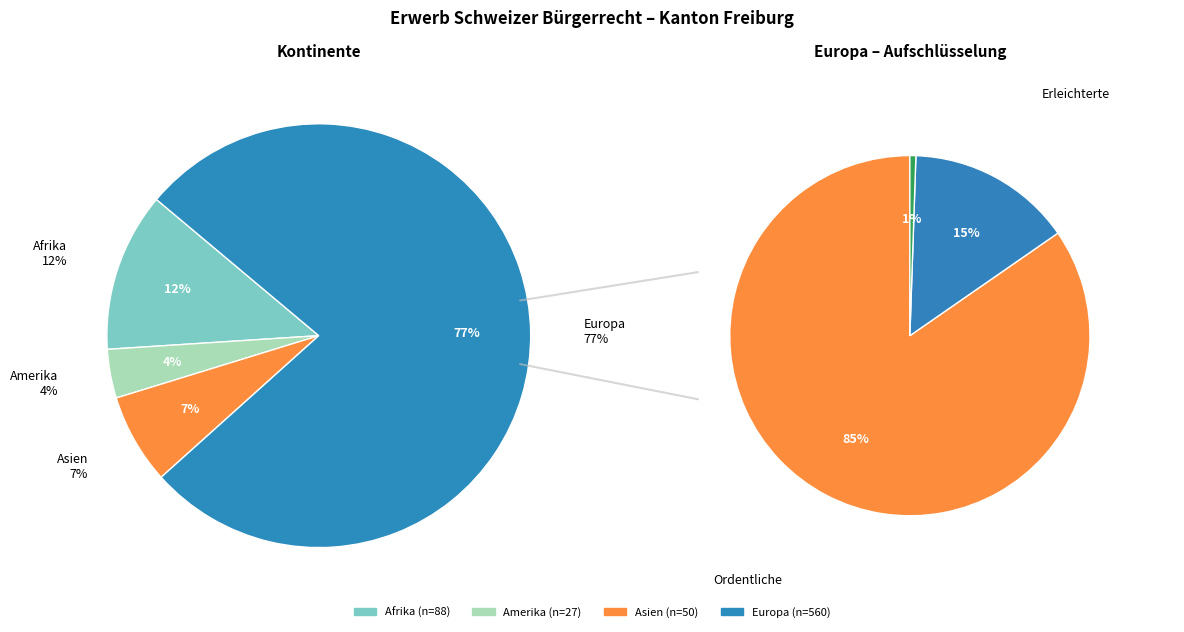

Combined, do Amerika and Ozeanien account for over 50%?

No